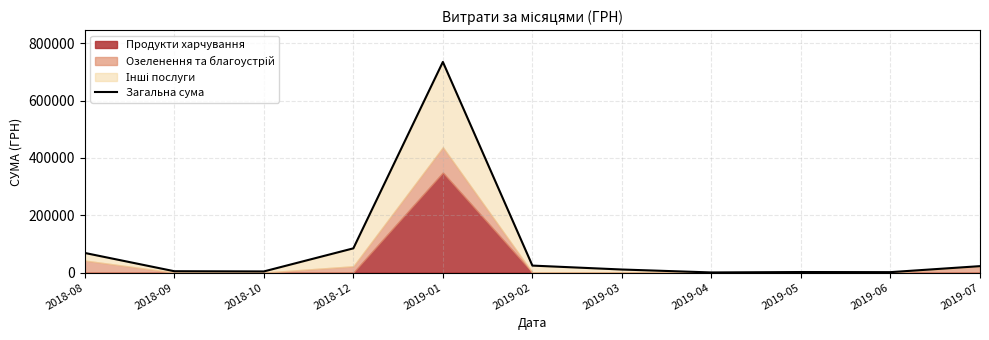

Reading left to right, what are all the values shown in this chart?

2018-08=68478.8	2018-09=4696.6	2018-10=3930.0	2018-12=84546.2	2019-01=735315.4	2019-02=24336.7	2019-03=10638.4	2019-04=406.4	2019-05=1867.8	2019-06=1485.2	2019-07=22424.3